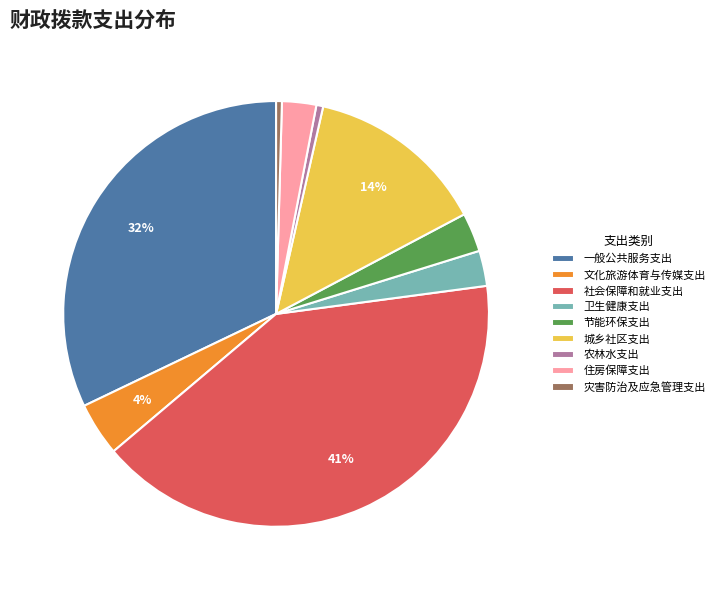

To the nearest percent, what is the difference between the largest and smallest slice percentages?

41%